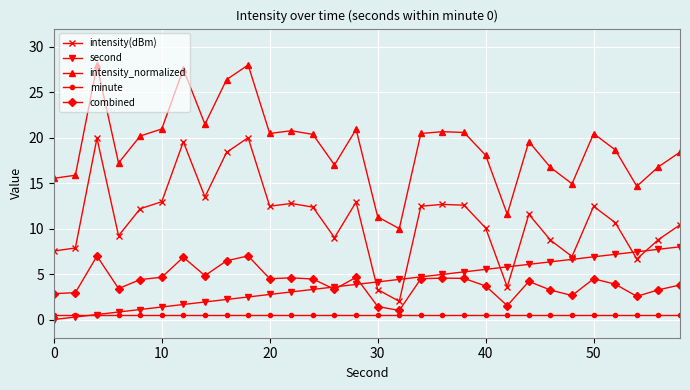

At how many categories does at least one series exceed 23?

4